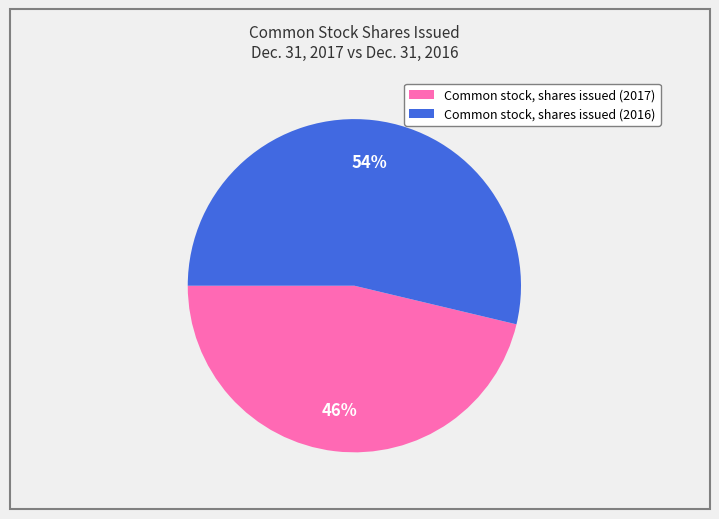

To the nearest percent, what is the average slice percentage?

50%